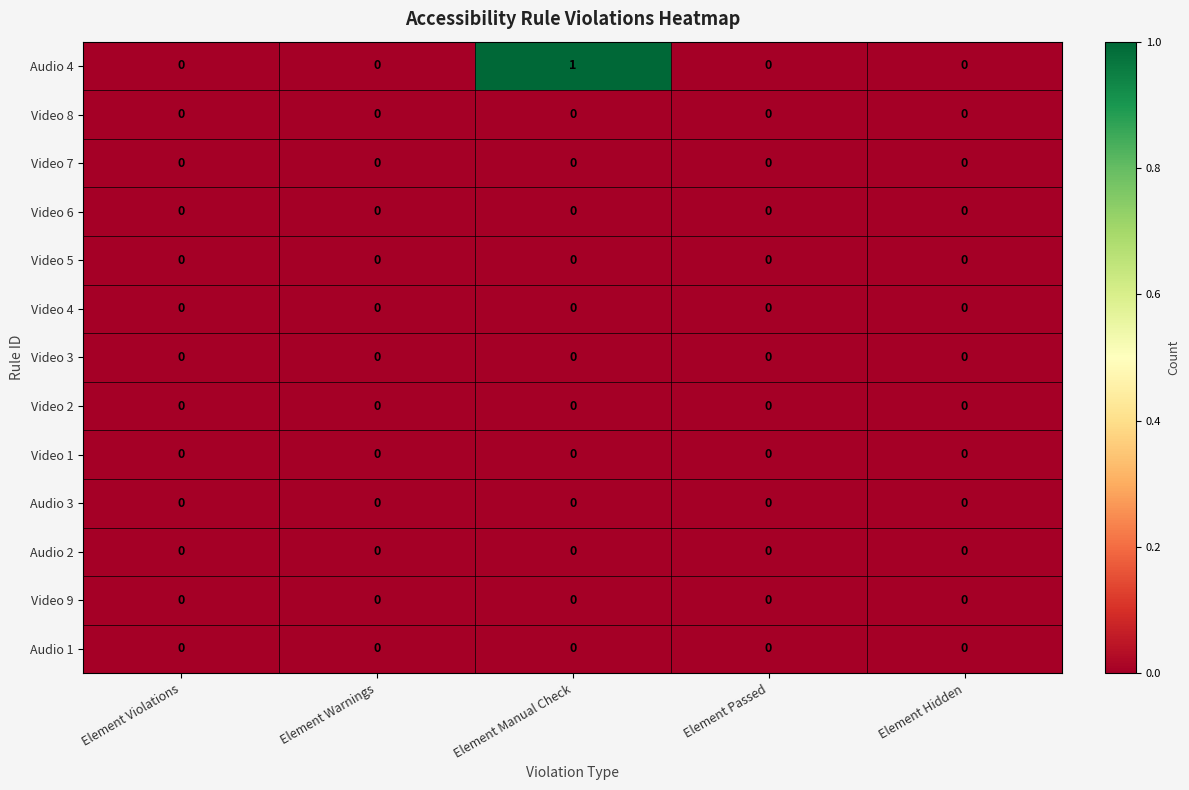

At which category is the sum across all series the highest?

Element Manual Check